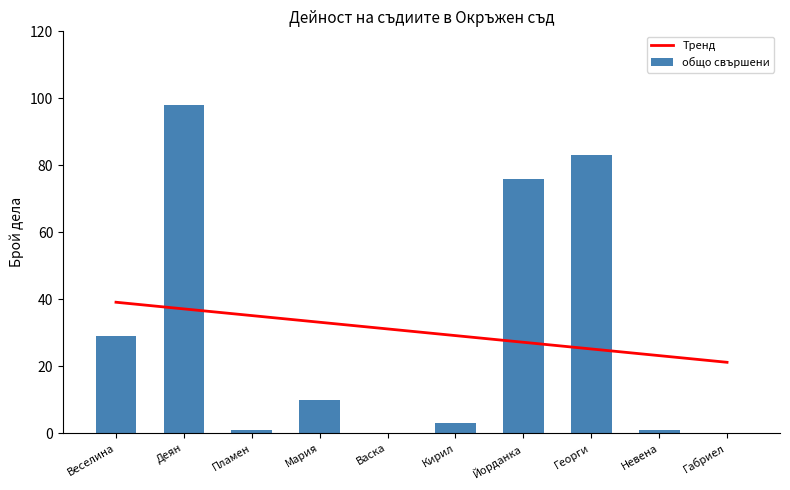

What is the highest value of the Тренд series?

39.1